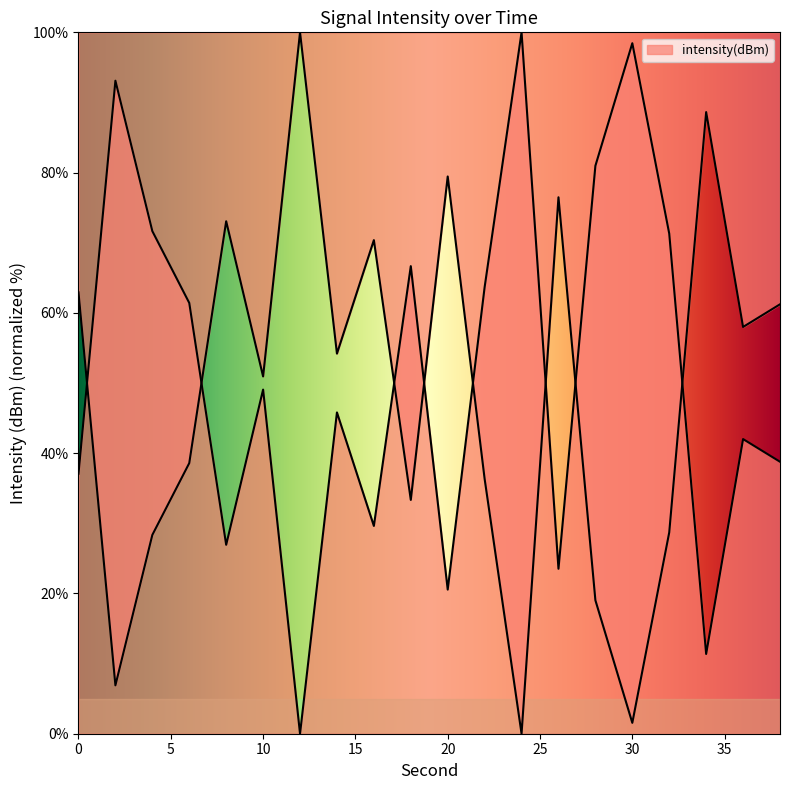

Which category has the lowest value across all series?

12